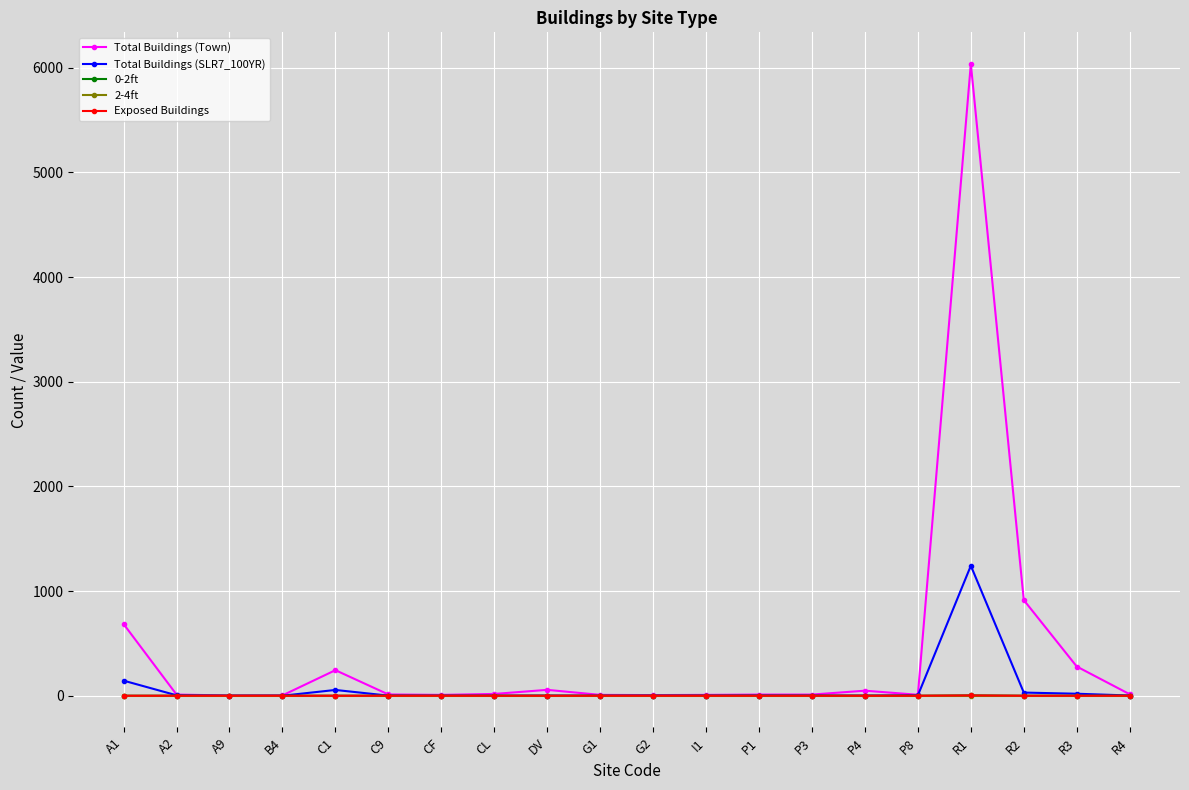

Which series has the largest range (max minus min)?

Total Buildings (Town)